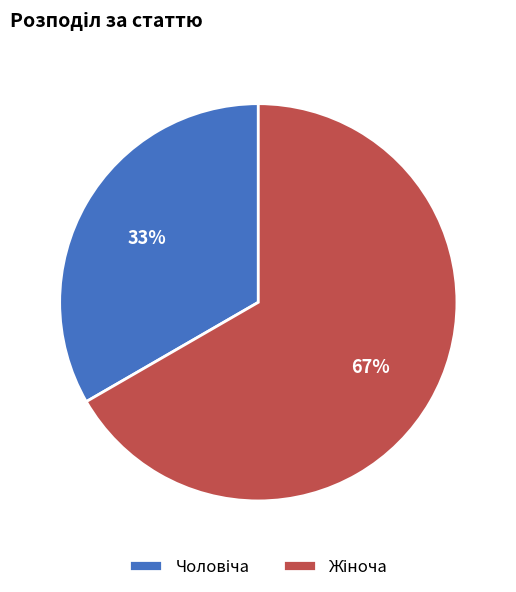

To the nearest percent, what is the average slice percentage?

50%